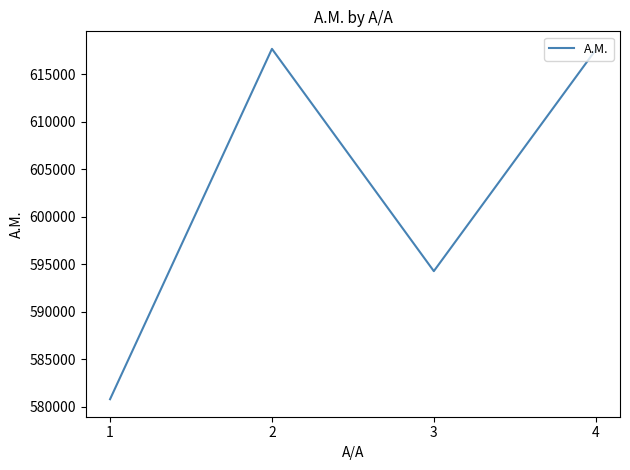

Count the number of categories in the chart.

4